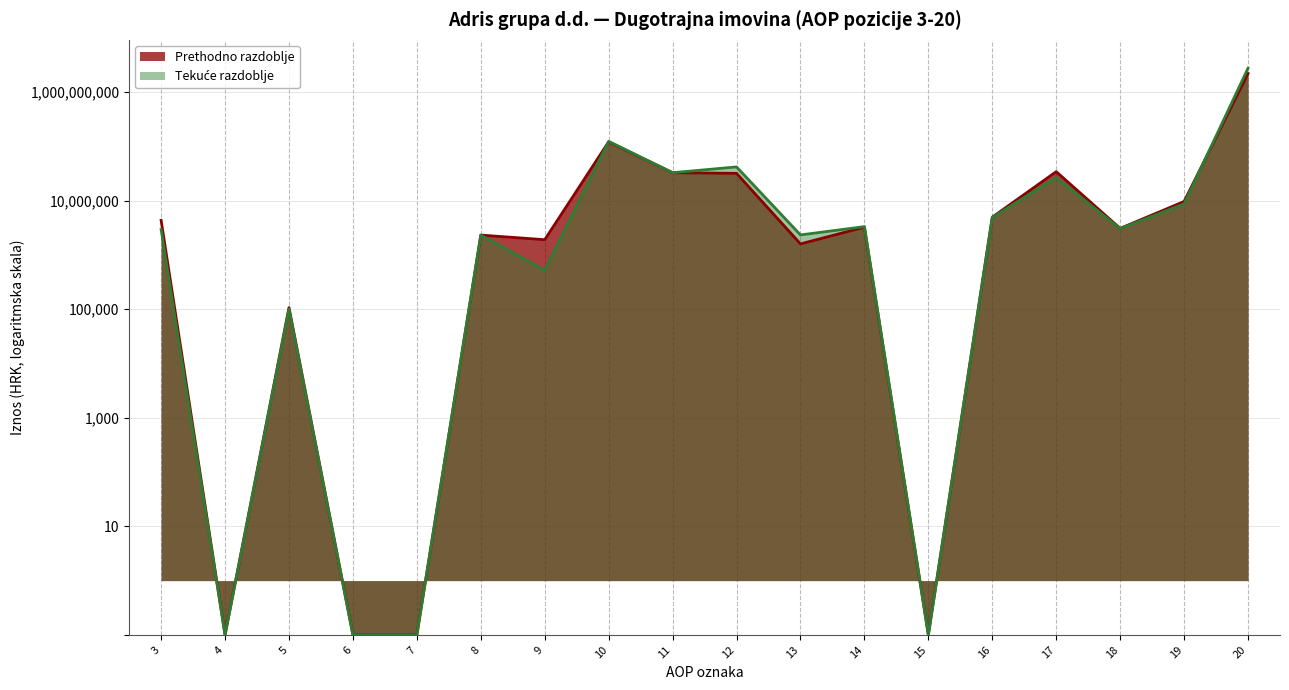

What is the difference between the second highest and second lowest values in the Prethodno razdoblje series?

121411006.9